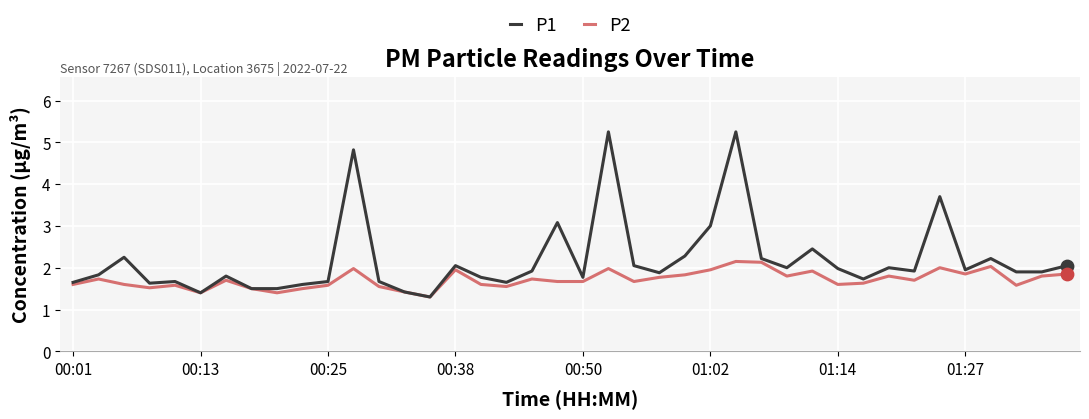

What are all the series names shown in the legend?

P1, P2